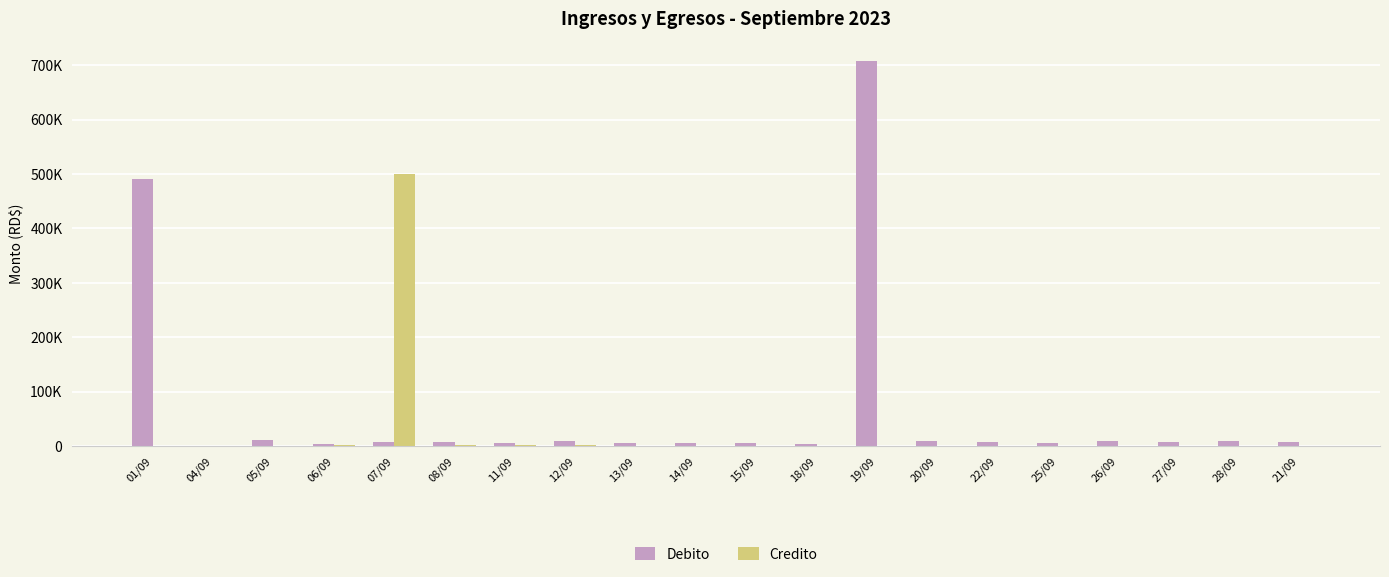

True or false: Credito has a value of 2564.3 at 12/09.

False